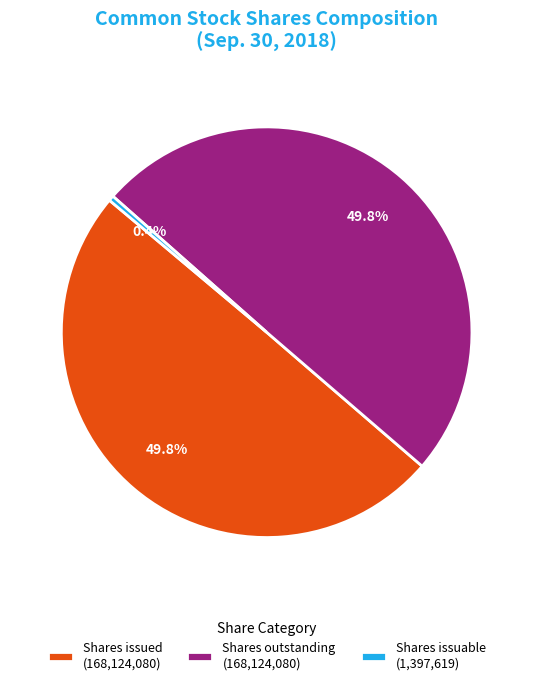

Which slice is the smallest?

Shares issuable (1,397,619)